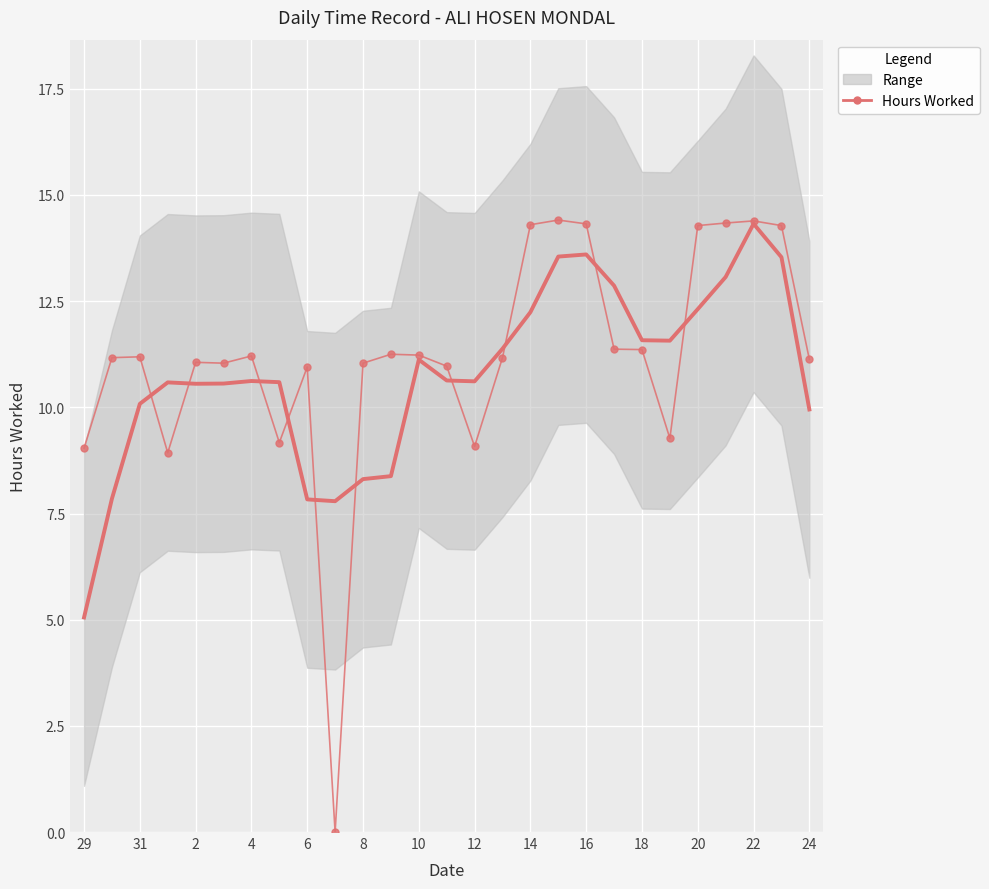

How many intersections are there between Hours Worked and Hours Worked (smoothed)?

10